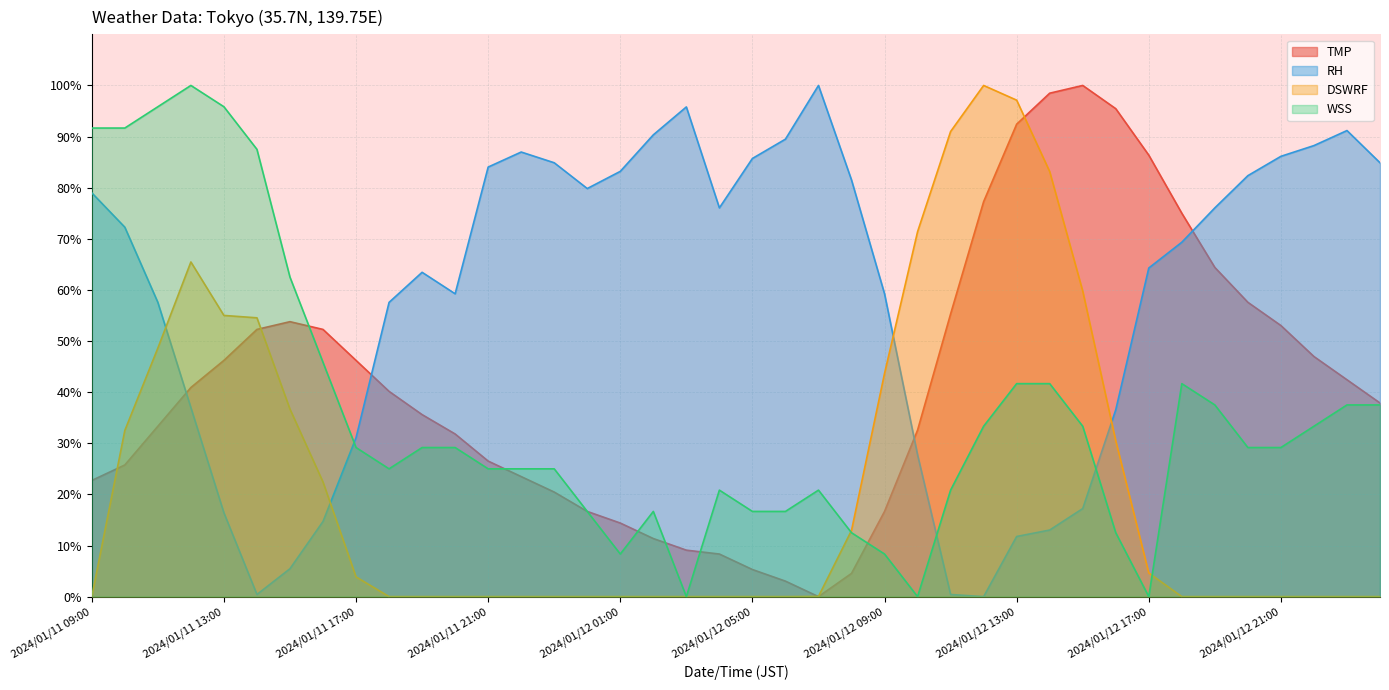

Rank the series at 2024/01/12 07:00 from highest to lowest value.

RH, WSS, DSWRF, TMP